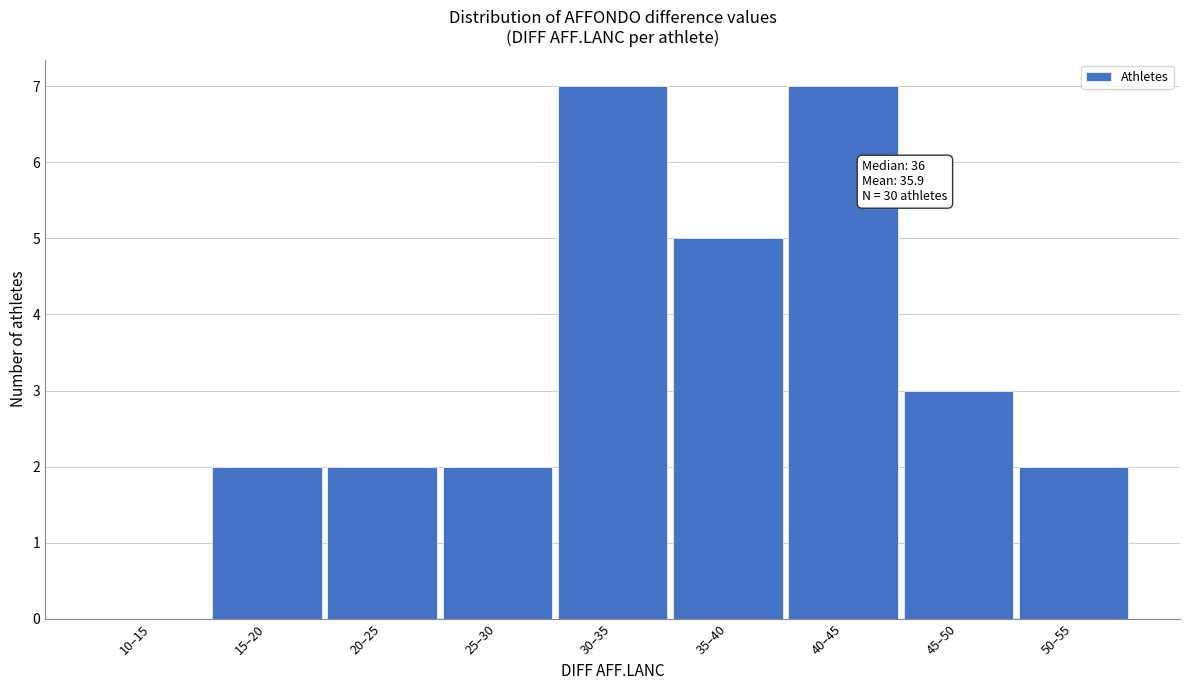

Reading left to right, list all the values displayed in this chart.

10–15=0	15–20=2	20–25=2	25–30=2	30–35=7	35–40=5	40–45=7	45–50=3	50–55=2